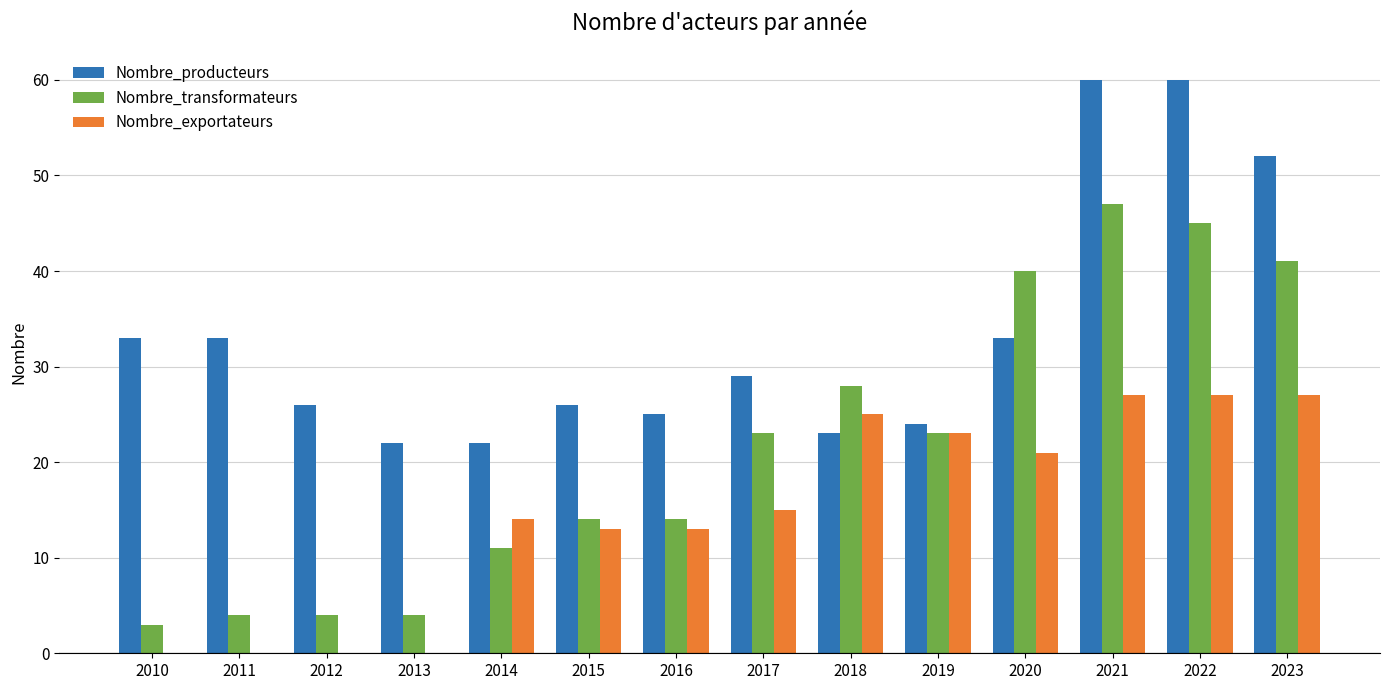

Count the number of data series in this chart.

3